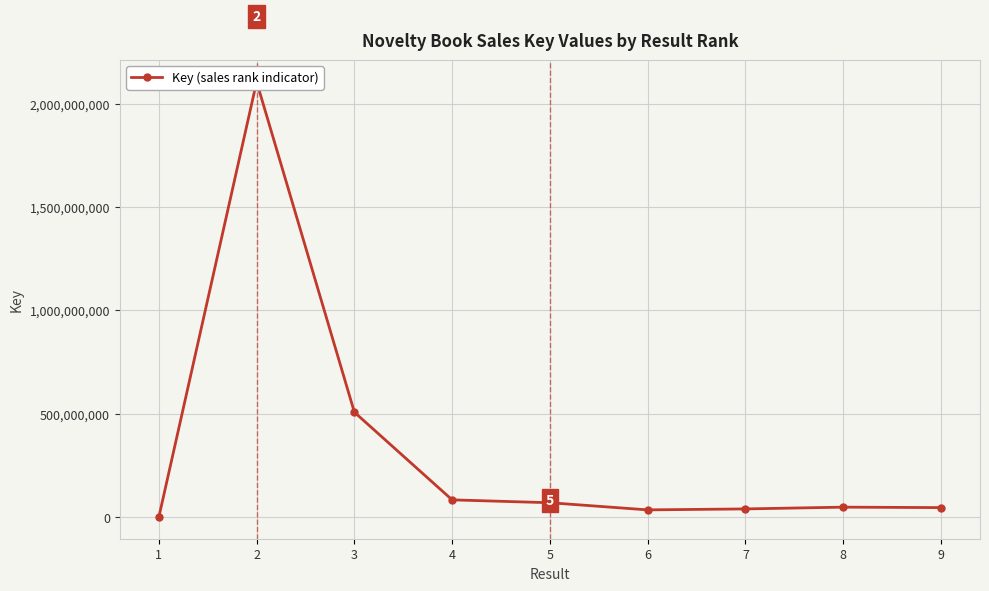

What is the value of the 4th point from the left?

83058743